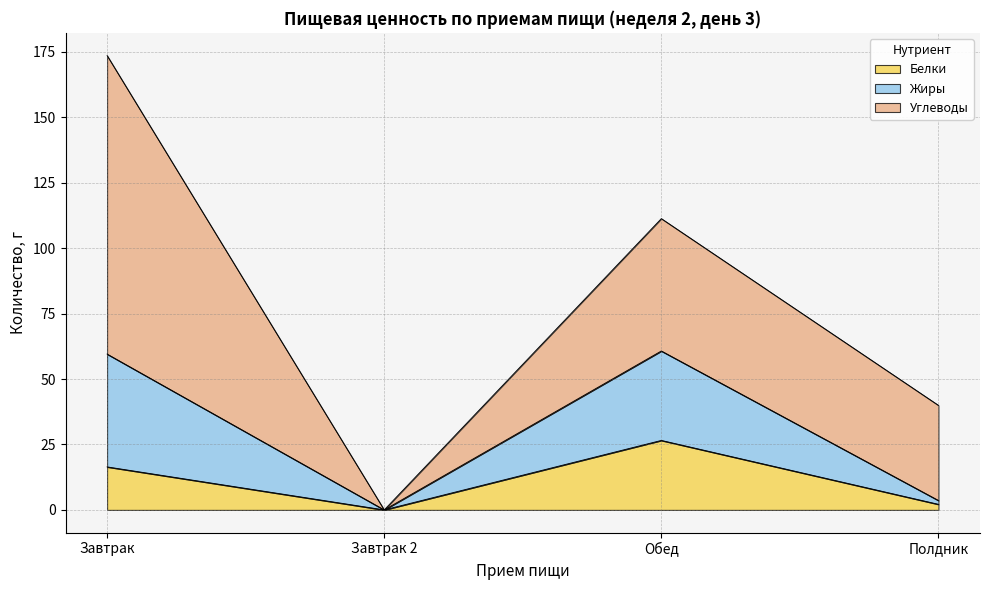

True or false: Жиры and Белки cross at least once.

False